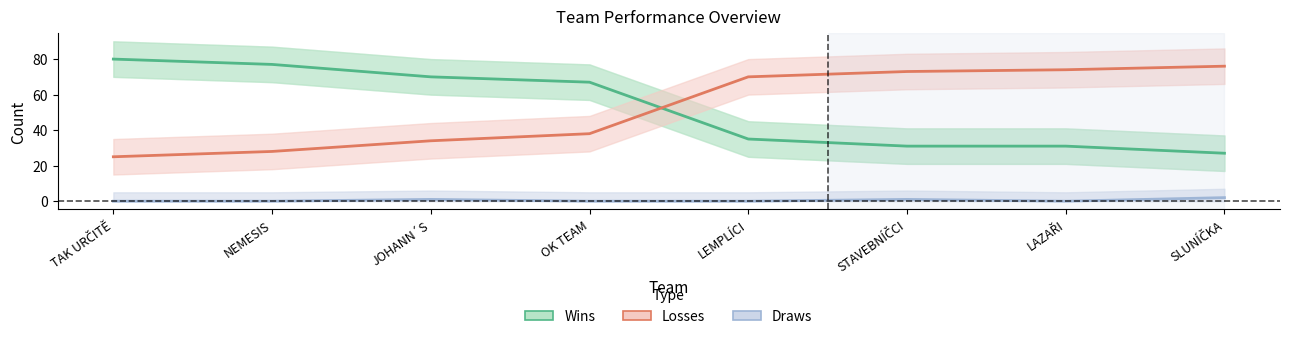

Count the Draws values in the range 0 to 1.

7